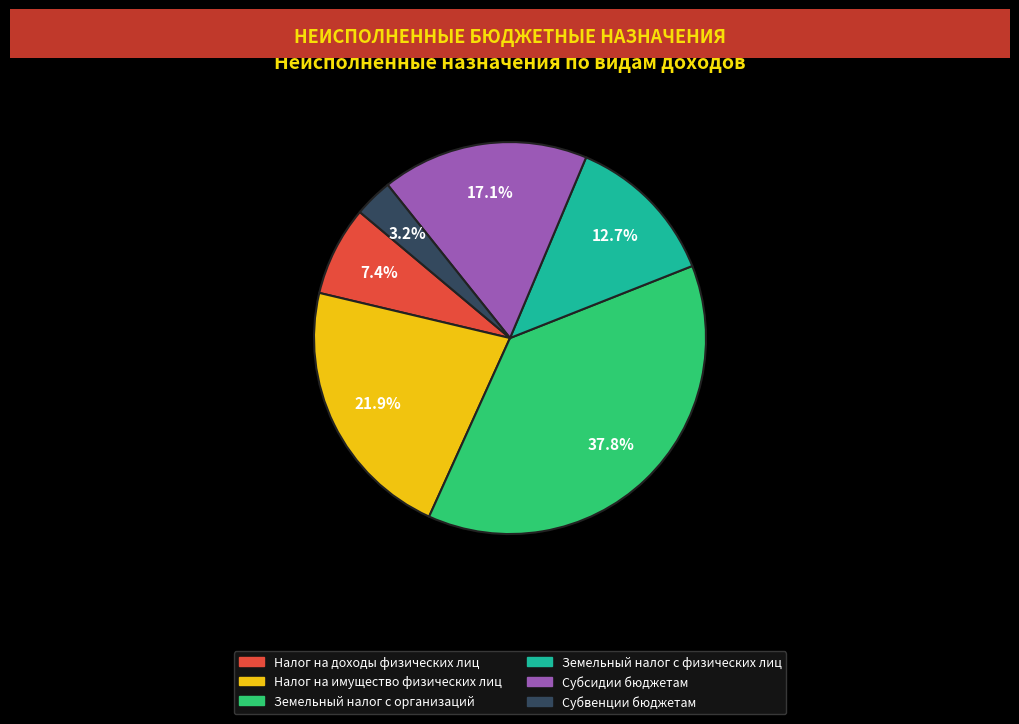

Is there a majority slice in this chart?

No